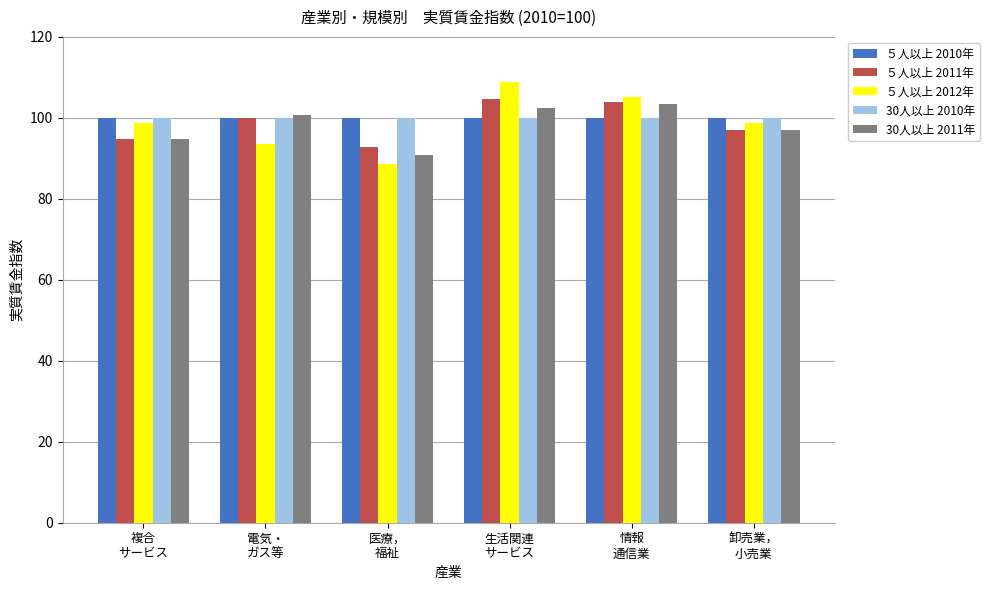

Is it true that 30人以上 2010年 equals 153.6 at 生活関連
サービス?

False